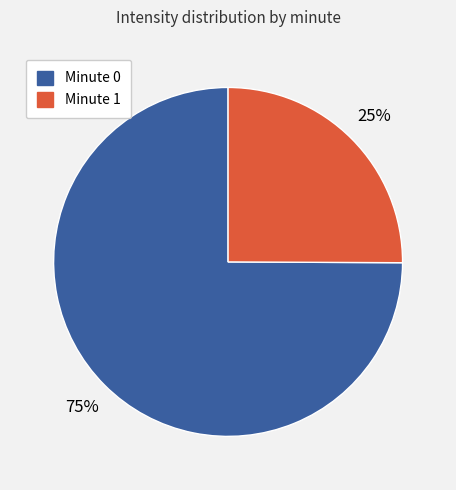

True or false: Minute 1 accounts for 15% of the total.

False